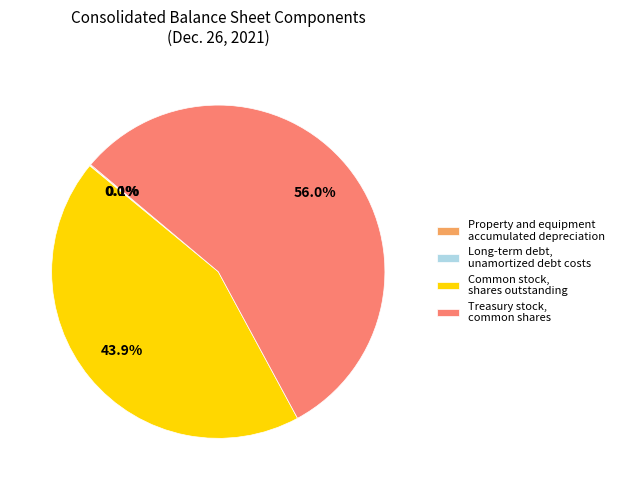

Which category accounts for the majority?

Treasury stock, common shares